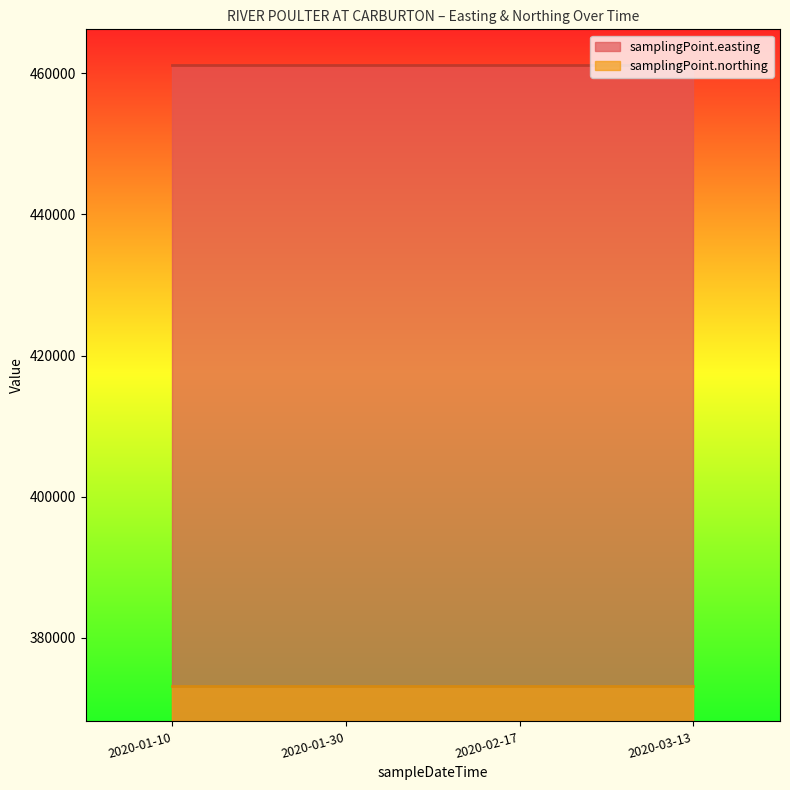

How many data points does each series have?

4